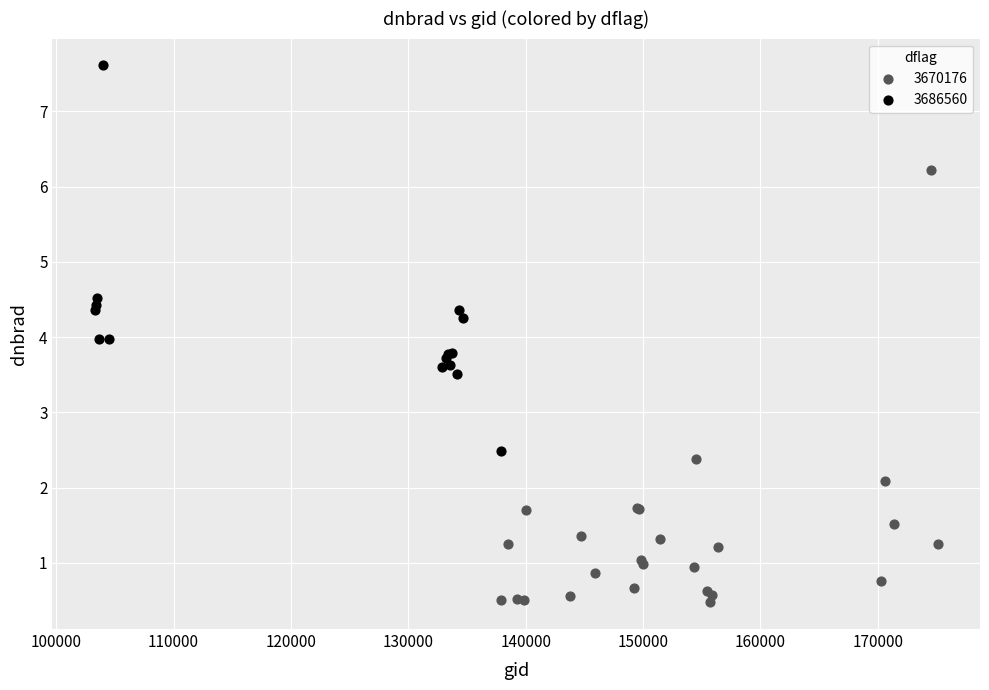

Which series has the largest Y range (max minus min)?

3670176